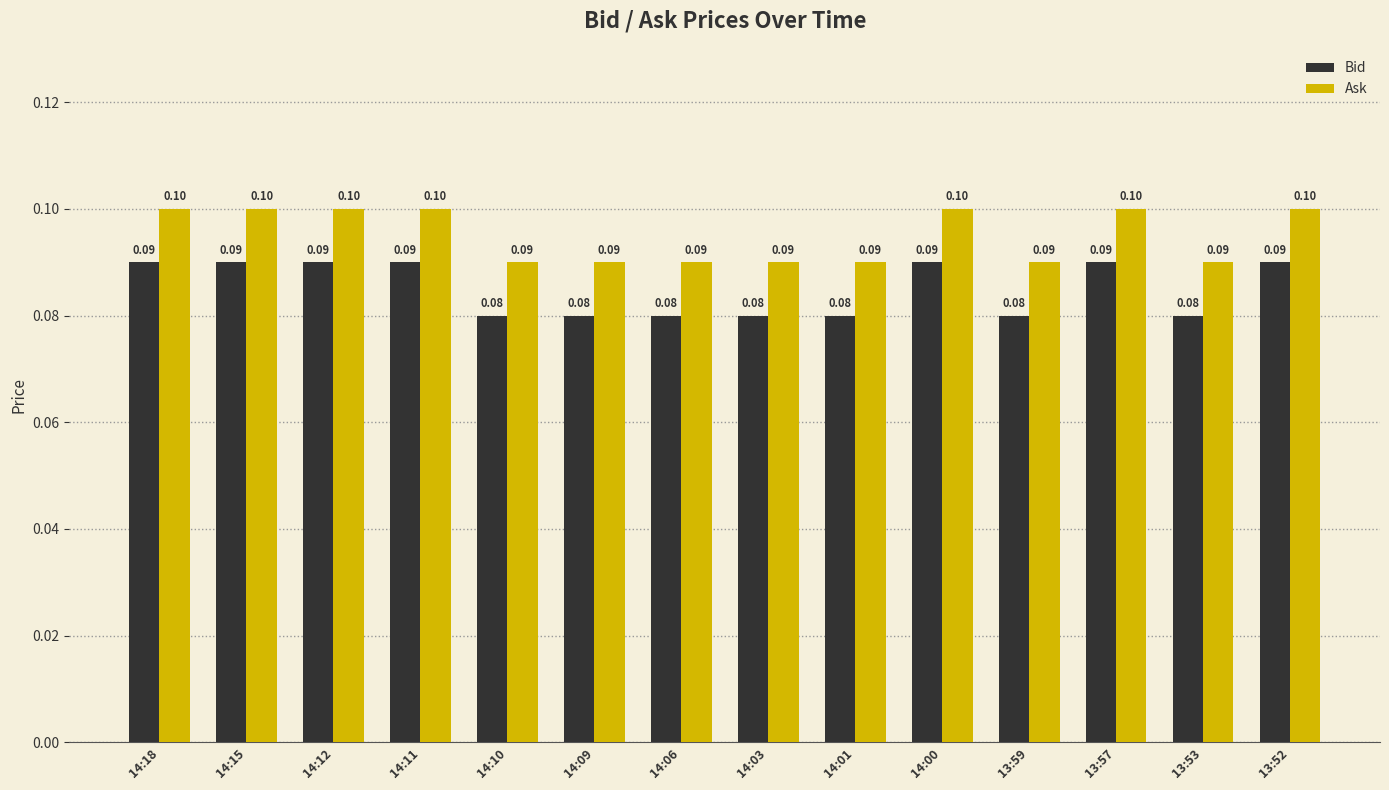

What is the label of the 10th bar from the right?

14:10